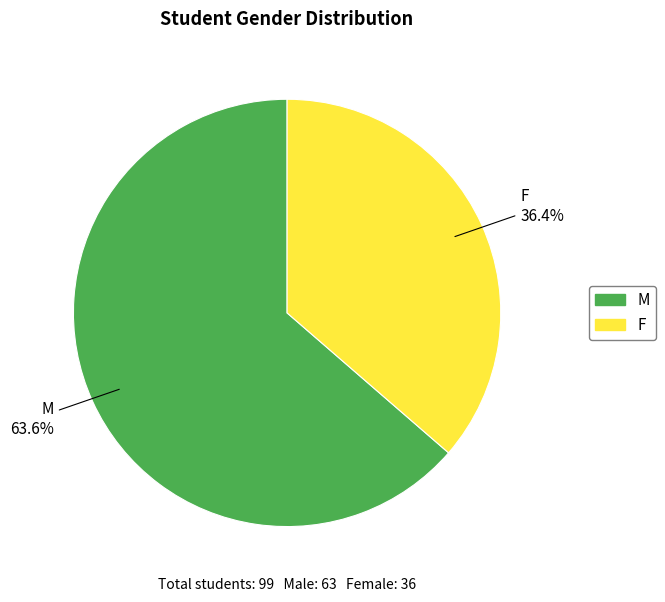

To the nearest percent, what portion does M represent?

64%